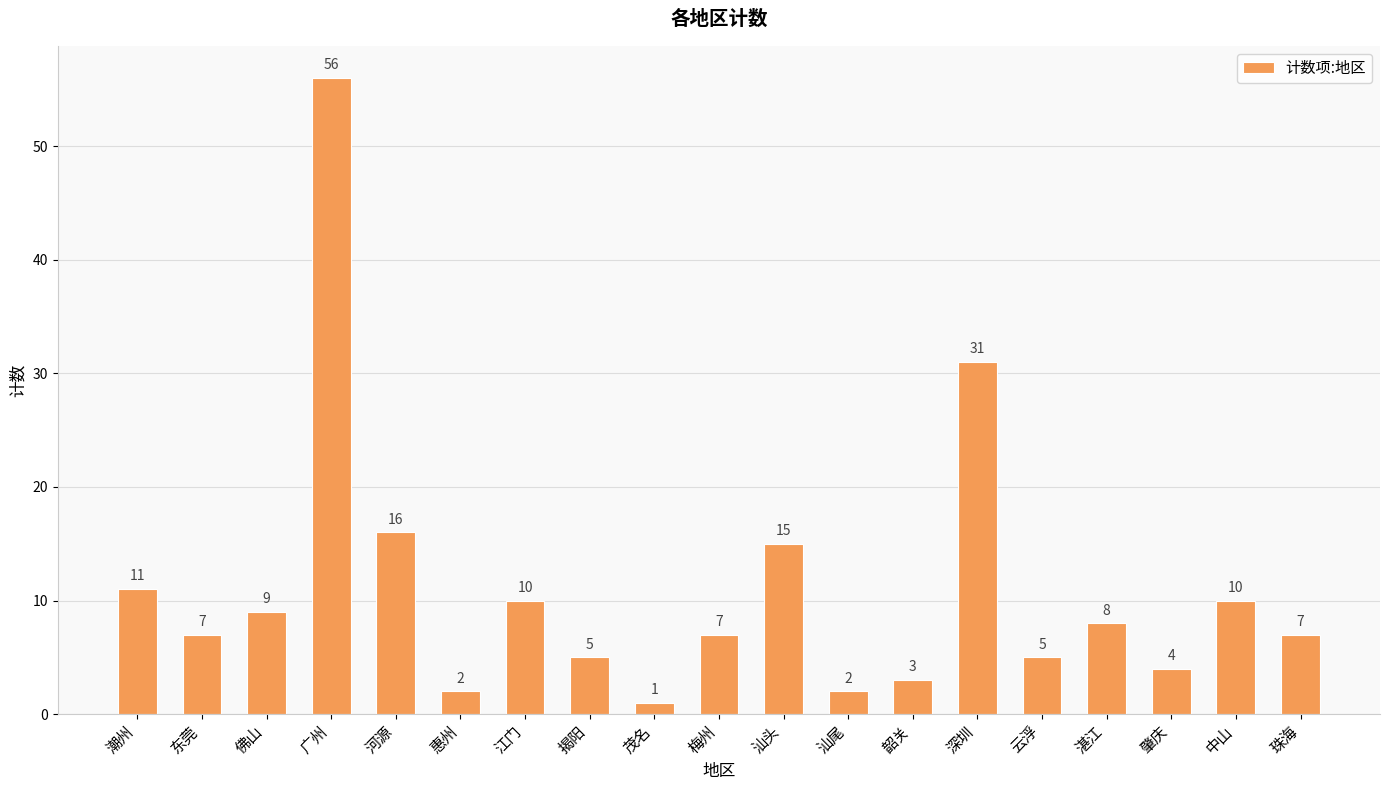

What is the smallest value displayed?

1